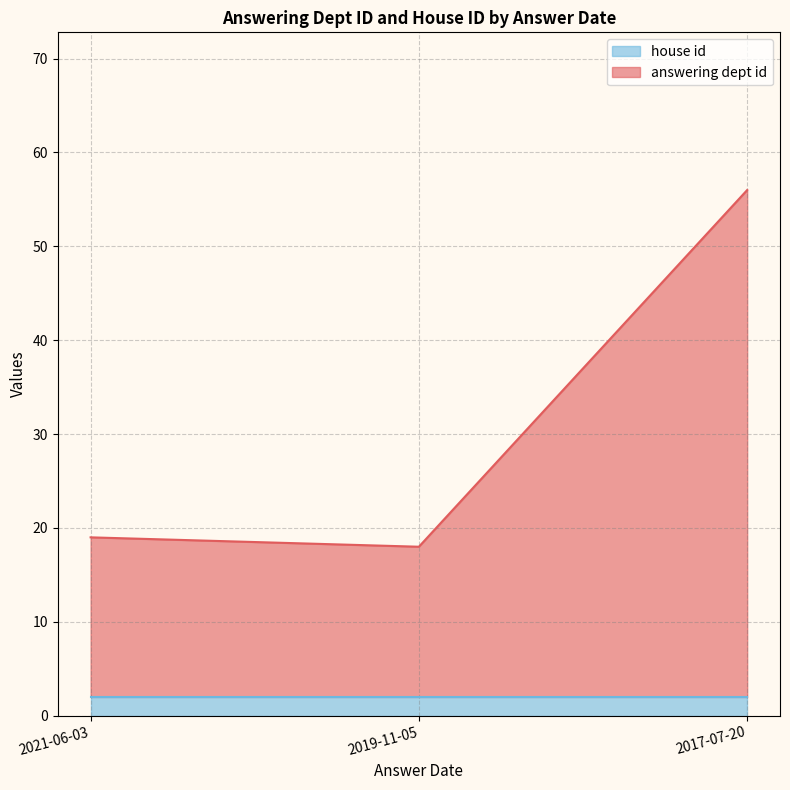

How many categories are shown in the chart?

3